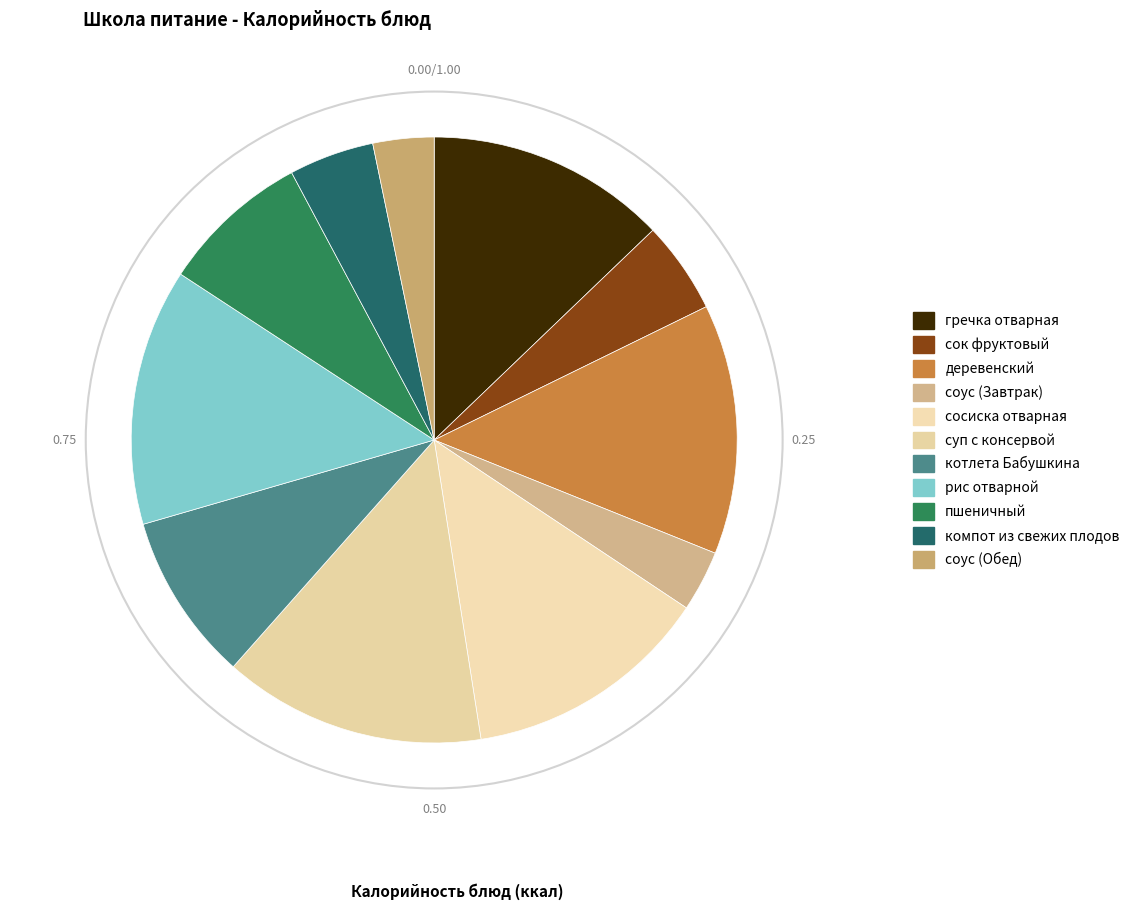

How many slices are in this pie chart?

11